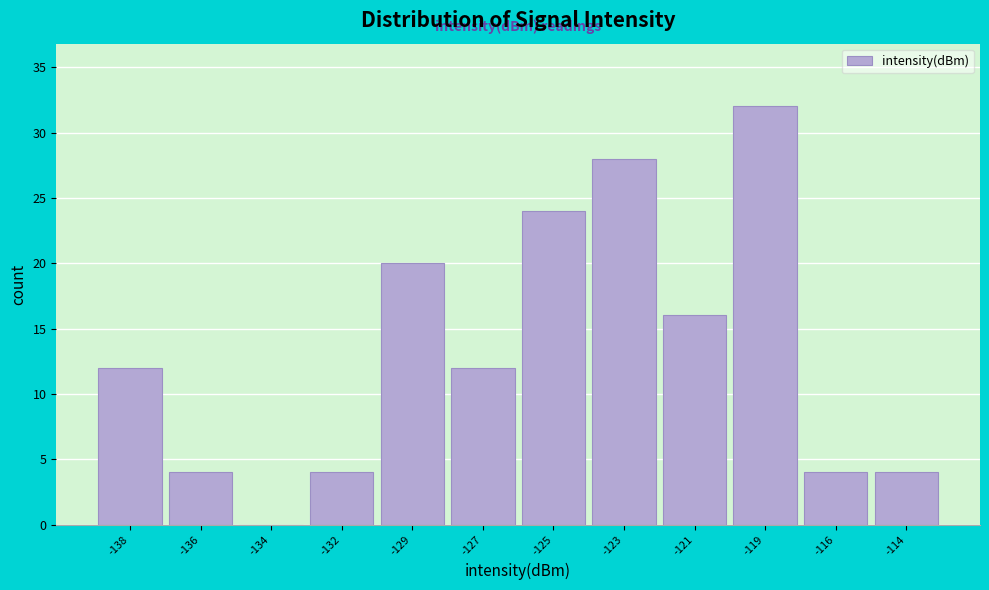

Reading left to right, extract all data points from this chart.

-138=12	-136=4	-134=0	-132=4	-129=20	-127=12	-125=24	-123=28	-121=16	-119=32	-116=4	-114=4